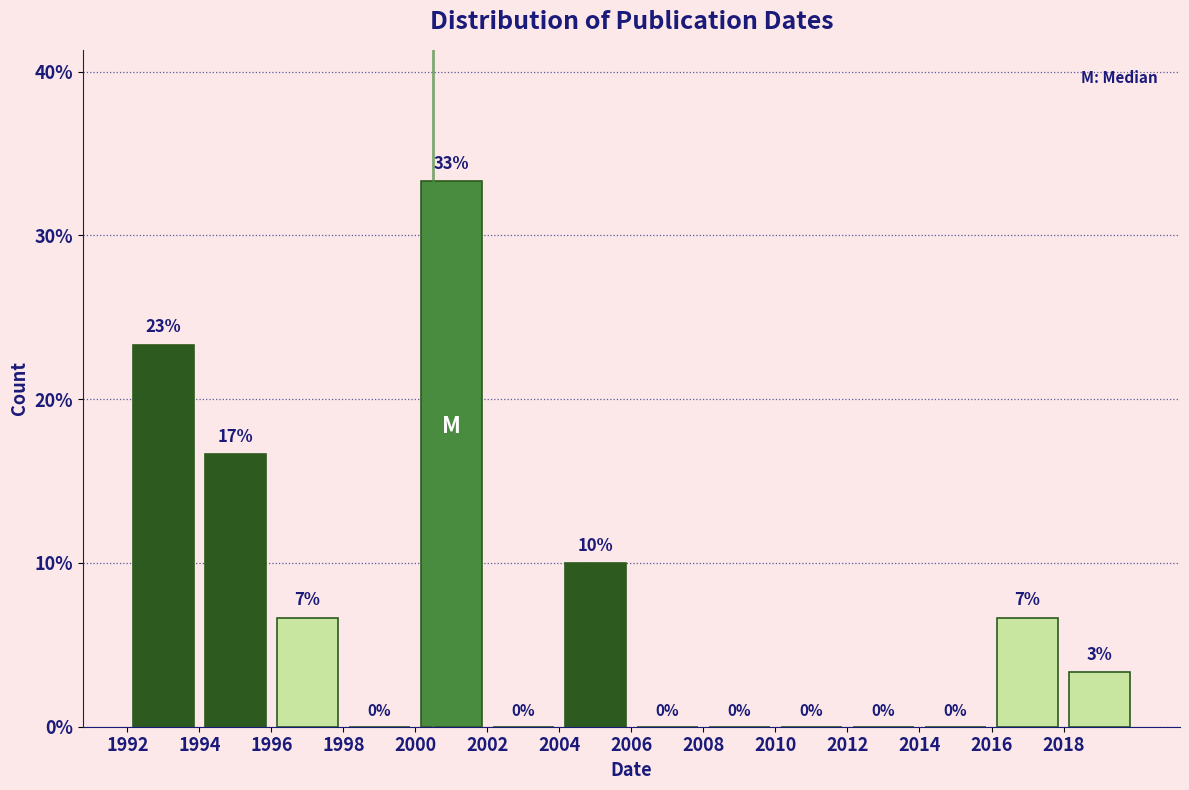

Which range on the x-axis has the tallest bar?

2000 to 2002